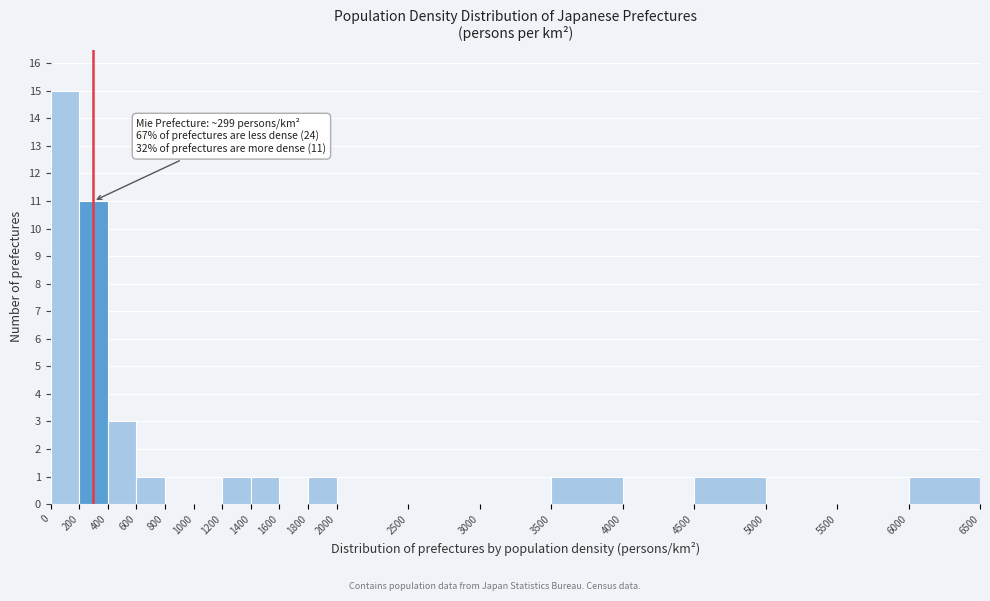

Which range on the x-axis has the tallest bar?

0 to 200